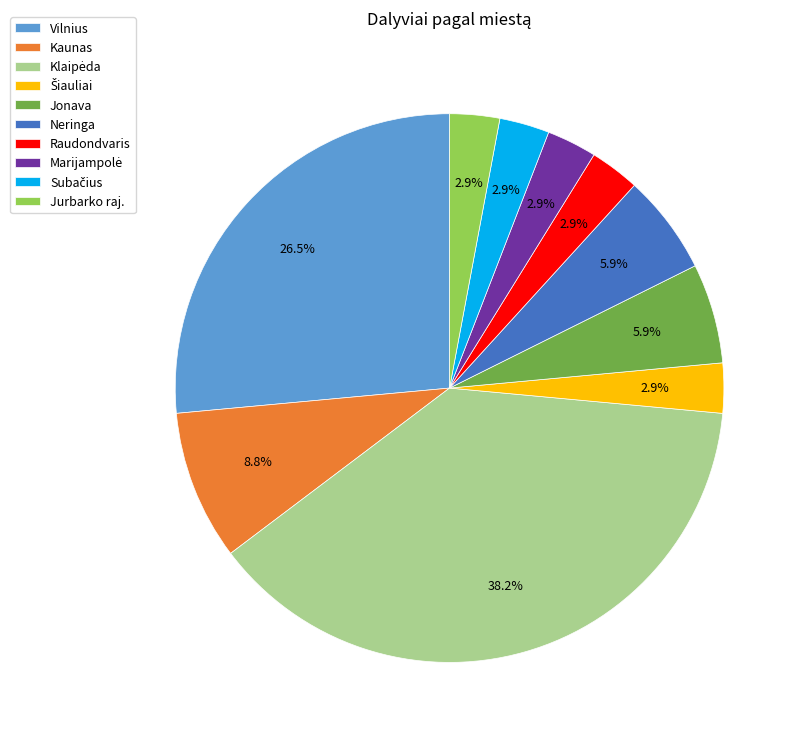

Count the number of slices in the pie.

10